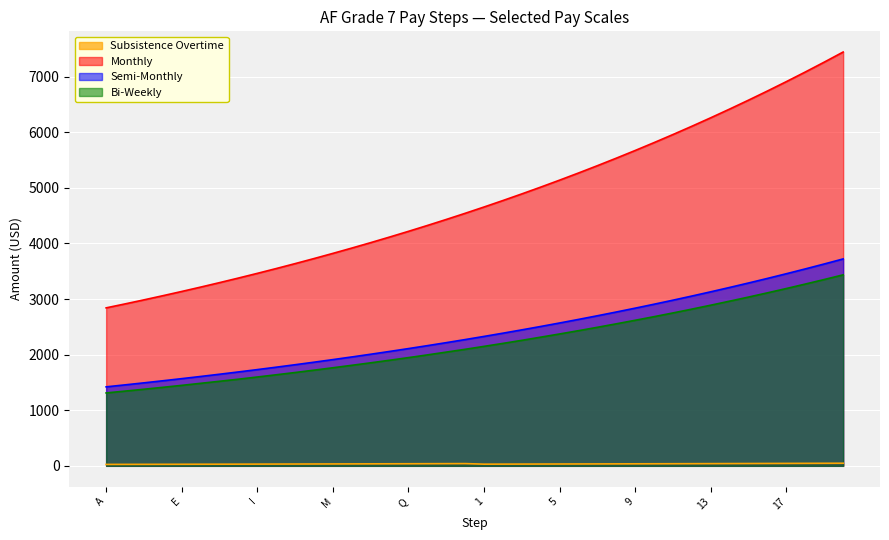

At 12, list the series in order from smallest to largest.

Subsistence Overtime, Bi-Weekly, Semi-Monthly, Monthly